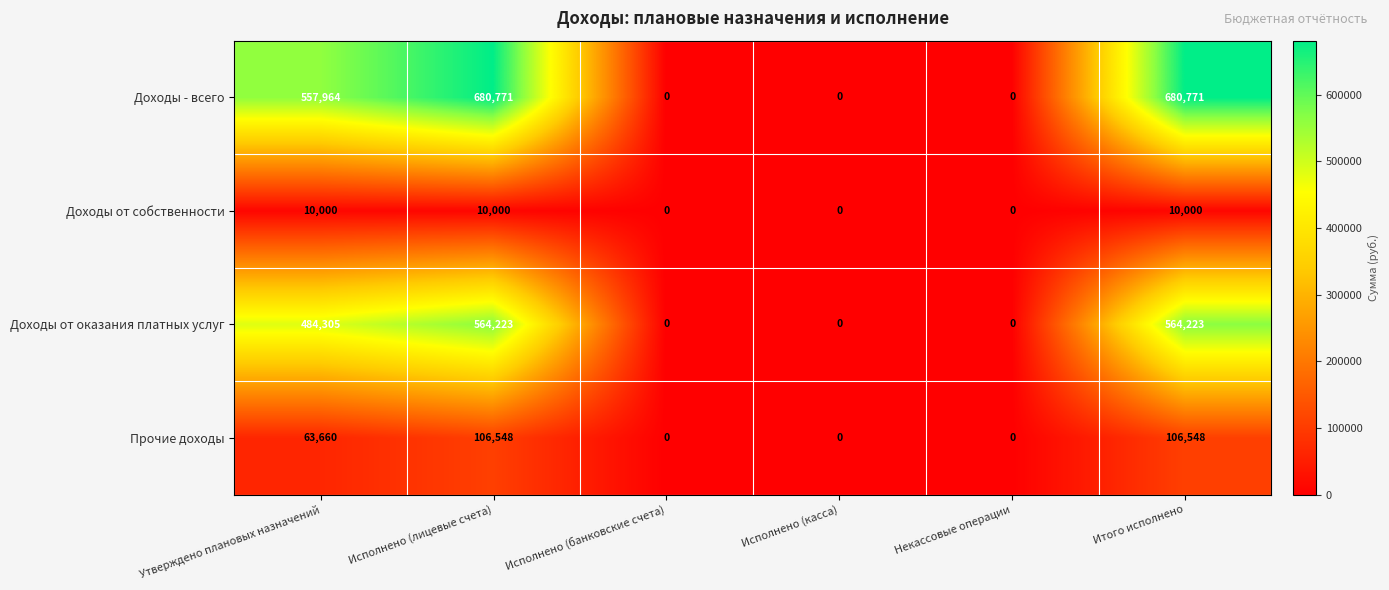

At how many categories does at least one series exceed 53106?

3